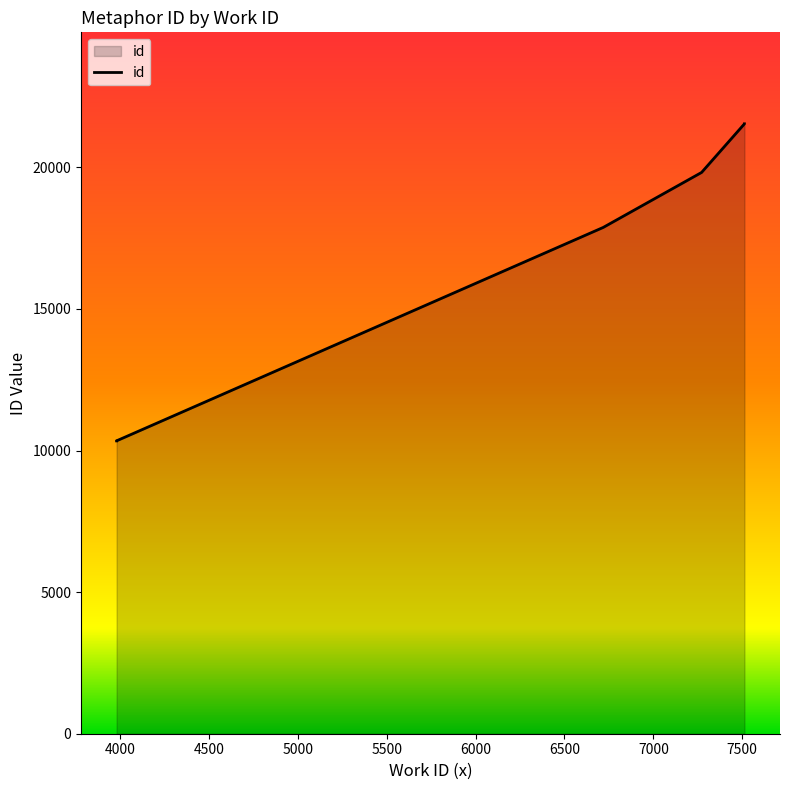

Which has a higher value, 7271 or 3982?

7271